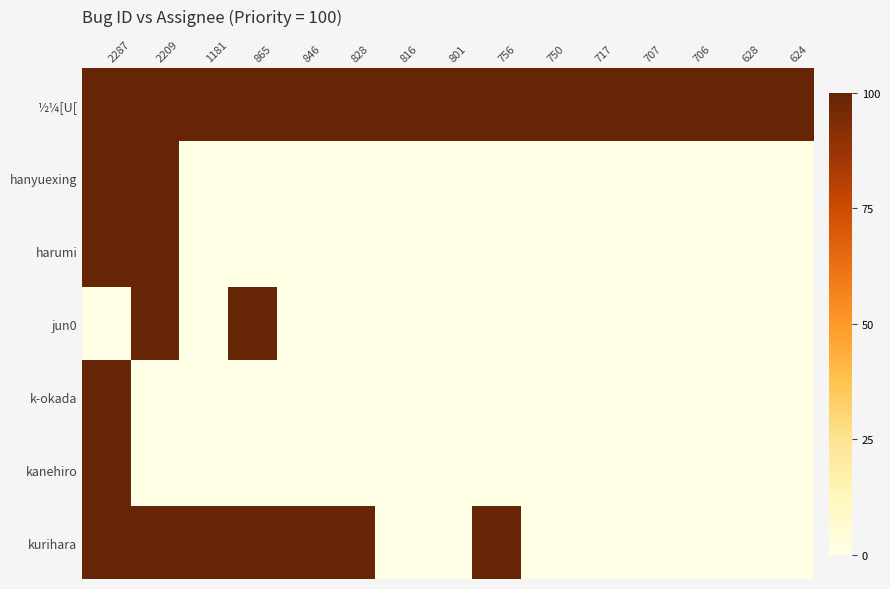

Which series has the widest spread of values?

hanyuexing